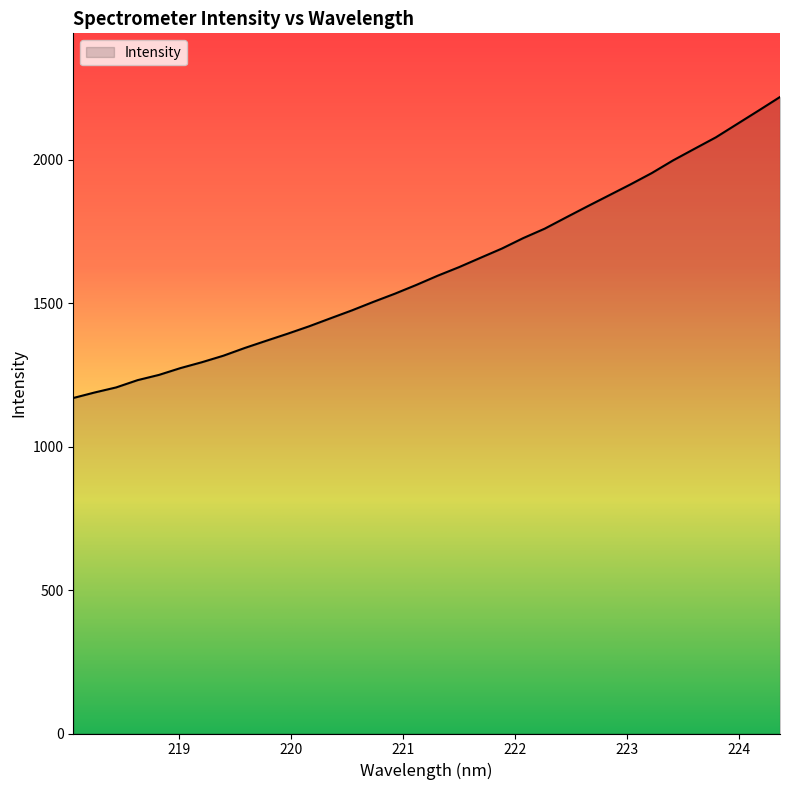

What is the difference between the maximum and minimum values?

1049.7